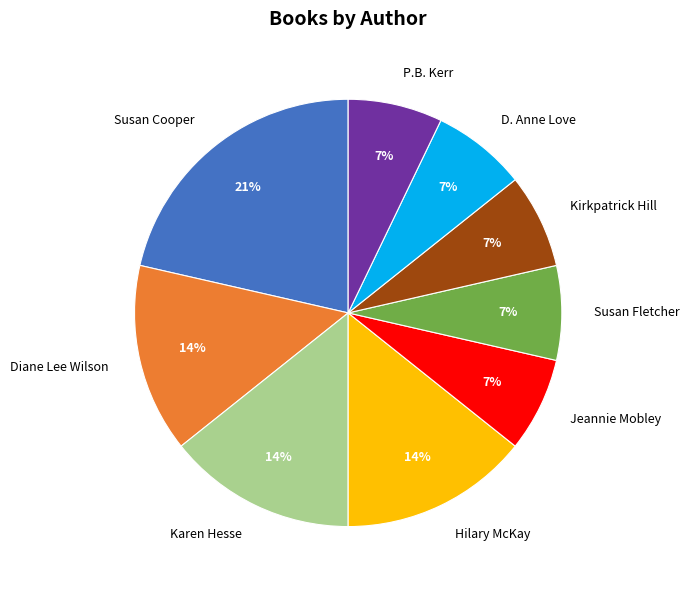

Is the sum of D. Anne Love and Hilary McKay greater than half?

No